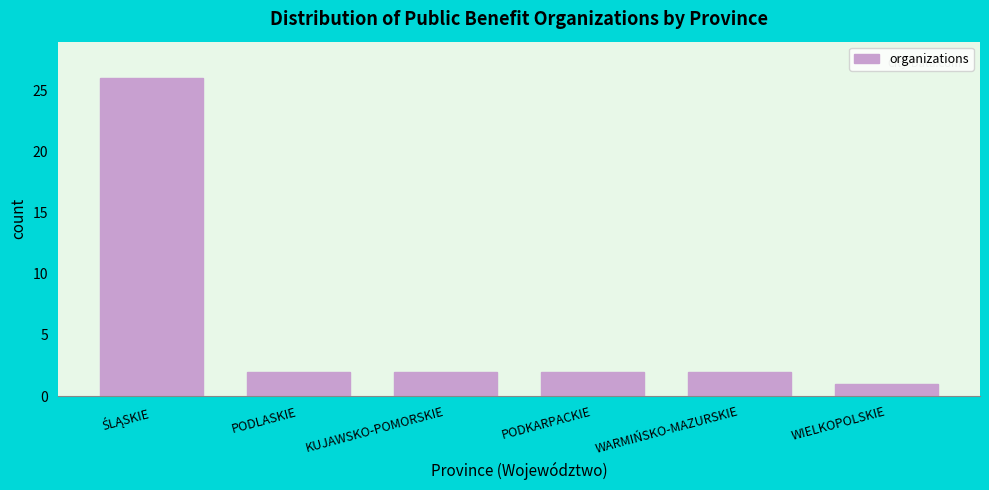

Reading left to right, list all the values displayed in this chart.

26	2	2	2	2	1